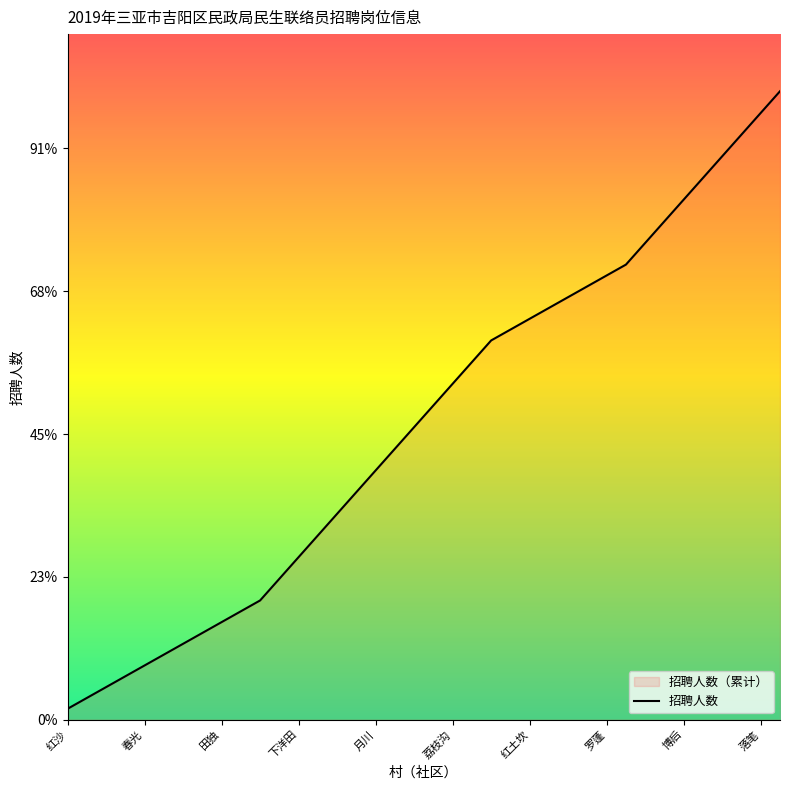

What is the sum of all values?

39.3